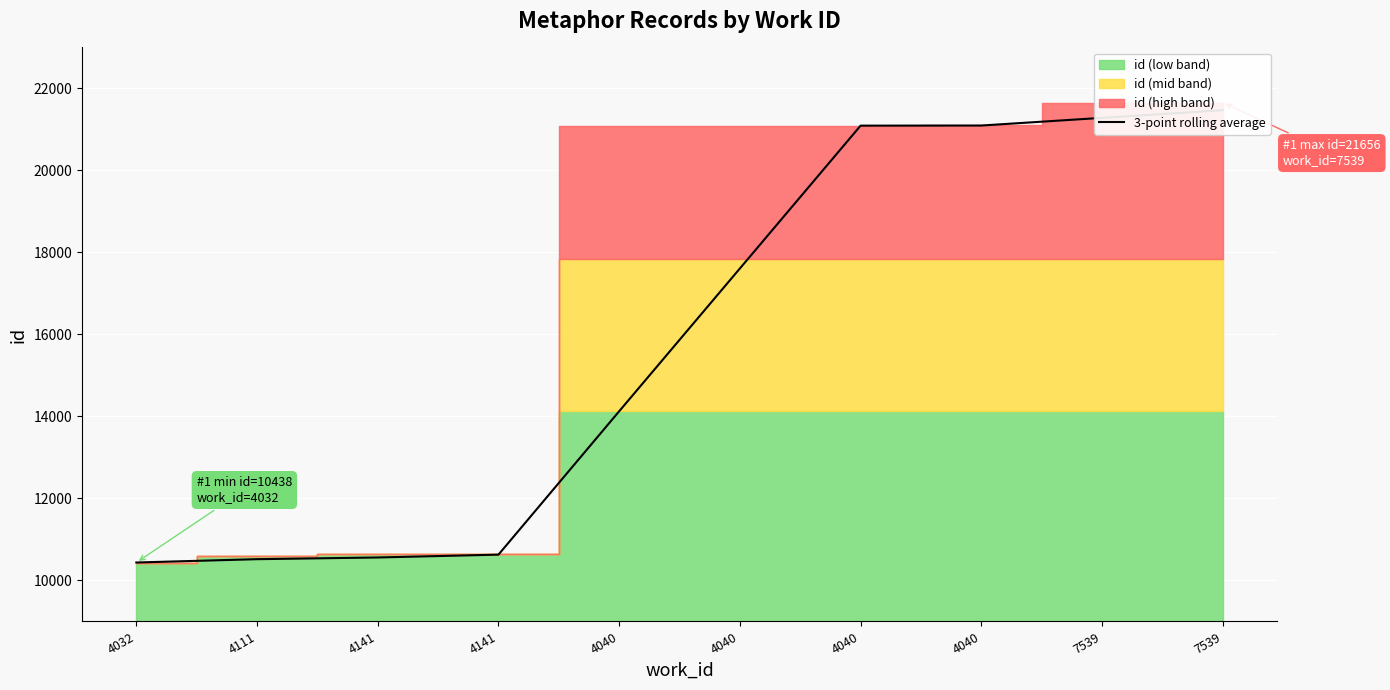

What is the sum of the values at 7539 and 4040?

35596.7